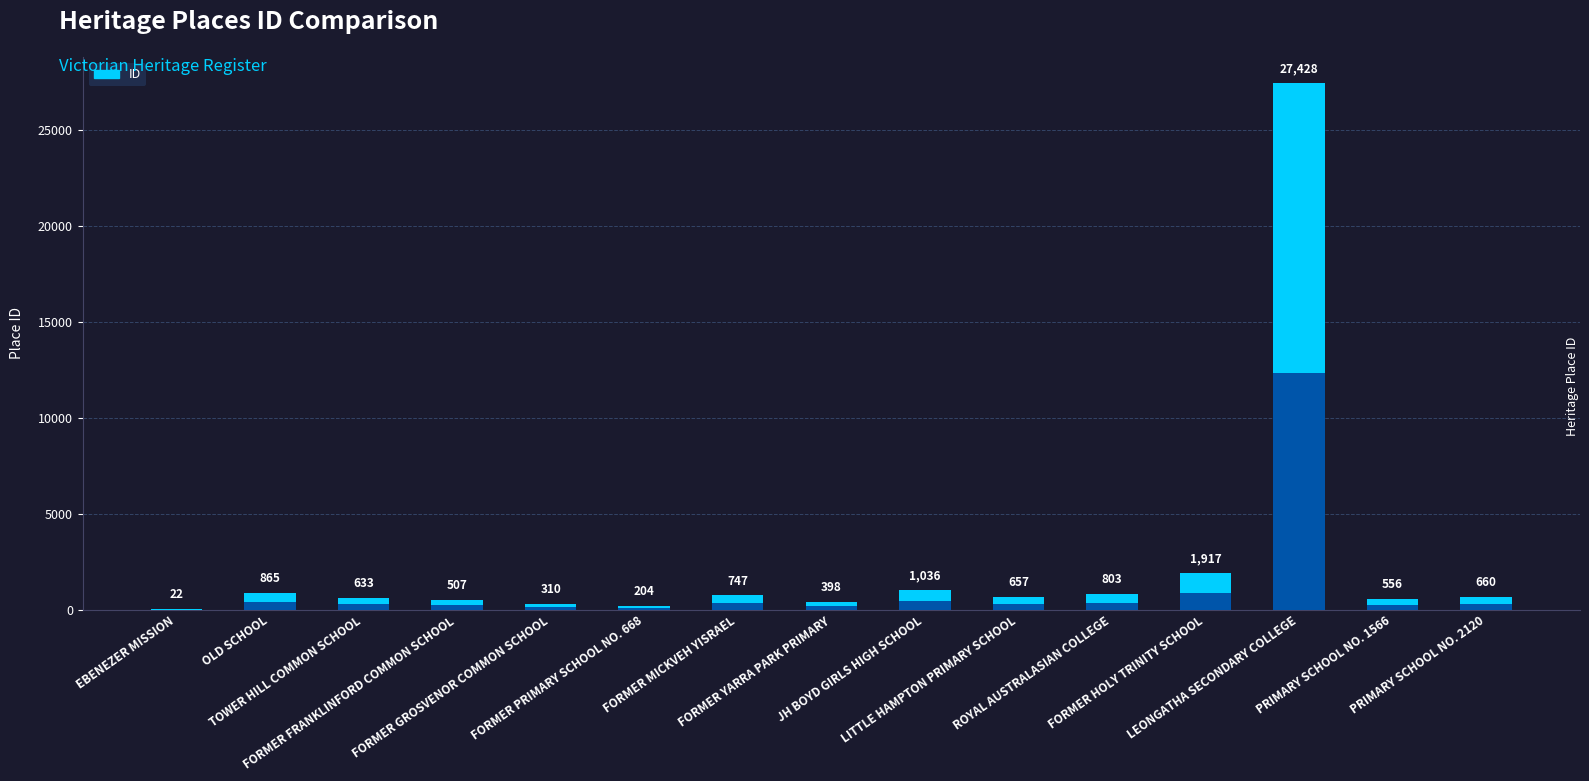

Reading left to right, list all the values displayed in this chart.

22	865	633	507	310	204	747	398	1036	657	803	1917	27428	556	660